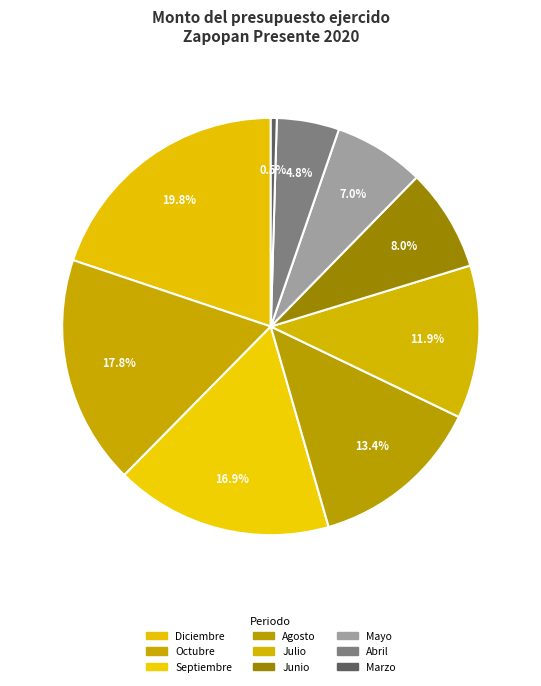

Approximately how many times larger is the value at Diciembre compared to Agosto?

1.5